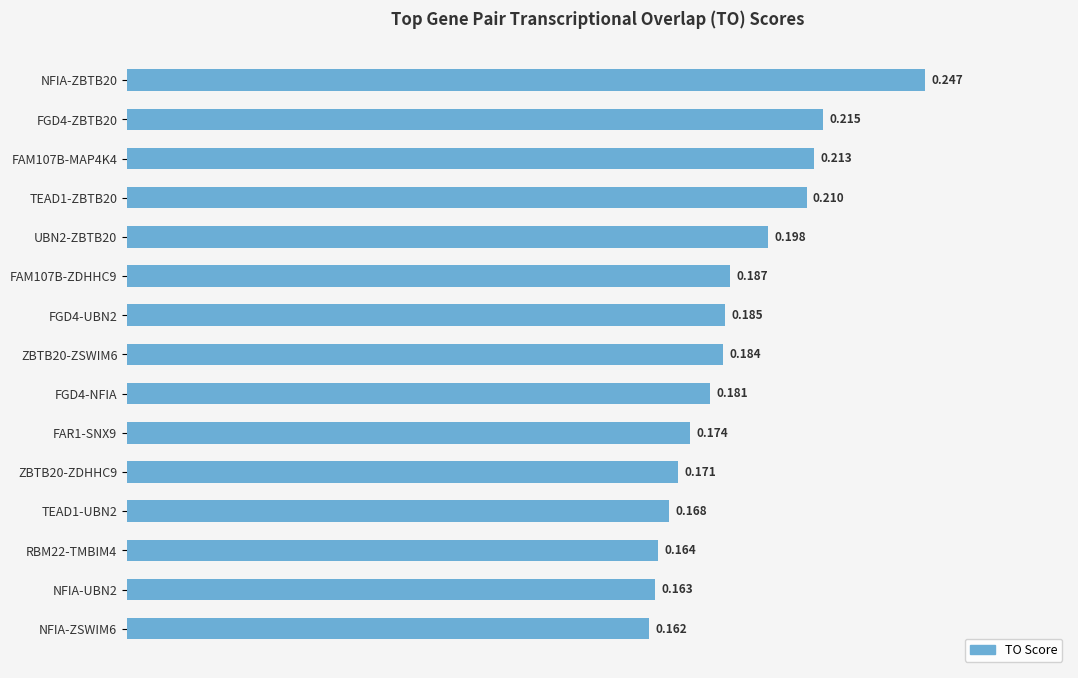

Rank the categories by value from highest to lowest.

NFIA-ZBTB20, FGD4-ZBTB20, FAM107B-MAP4K4, TEAD1-ZBTB20, UBN2-ZBTB20, FAM107B-ZDHHC9, FGD4-UBN2, ZBTB20-ZSWIM6, FGD4-NFIA, FAR1-SNX9, ZBTB20-ZDHHC9, TEAD1-UBN2, RBM22-TMBIM4, NFIA-UBN2, NFIA-ZSWIM6